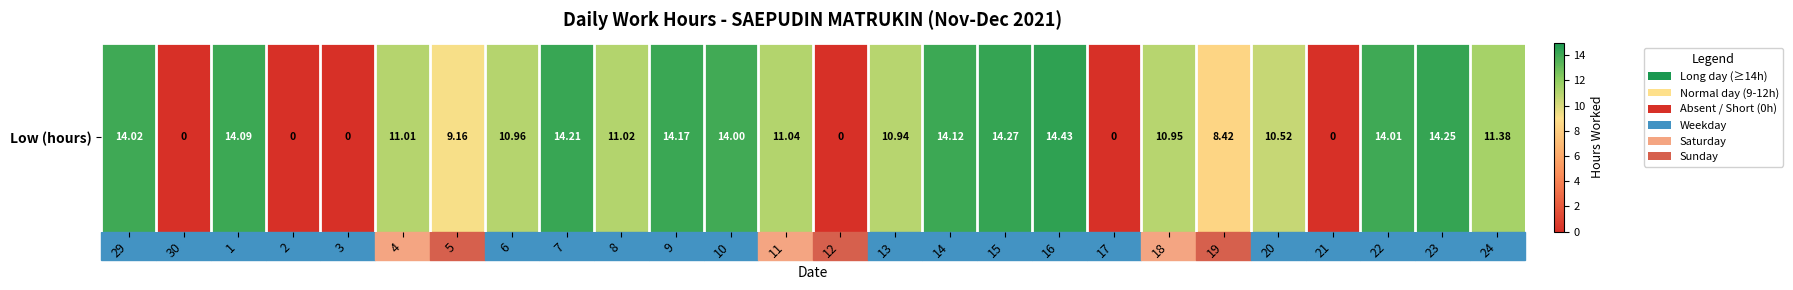

Is it true that the value at 20 is 4.7?

False